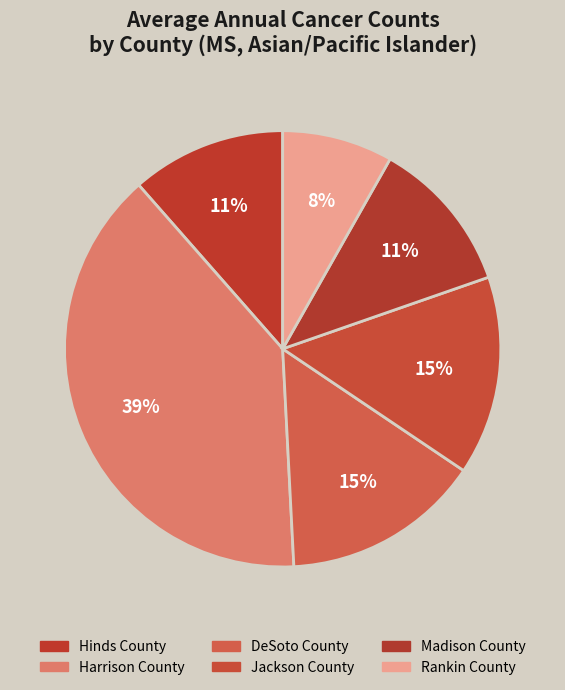

What portion of the pie excludes Rankin County?

91.8%